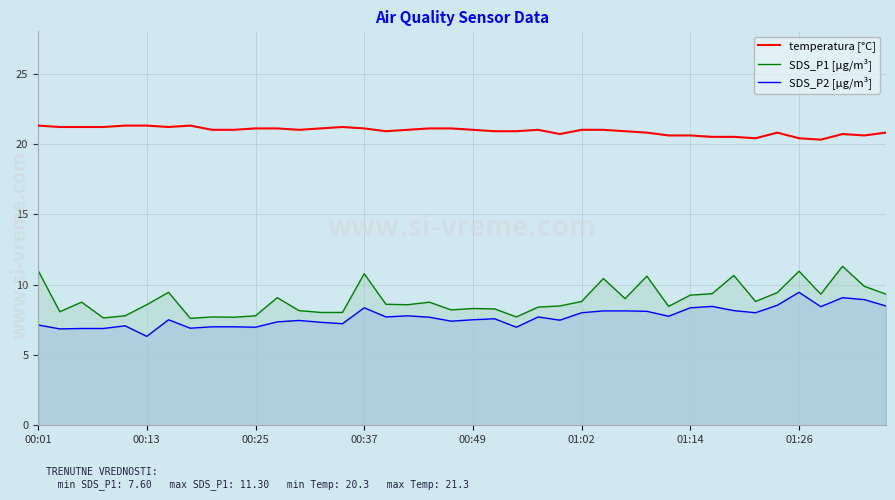

Which series has the largest total across all categories?

temperatura [°C]